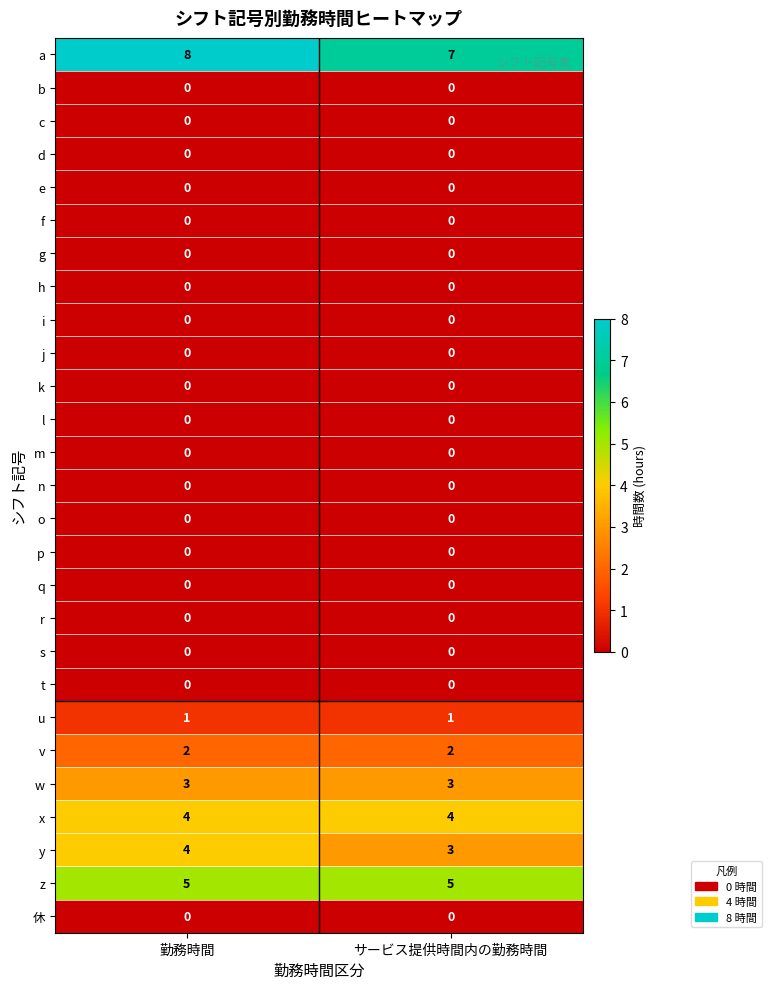

What is the spread (max minus min) of values at 勤務時間?

8